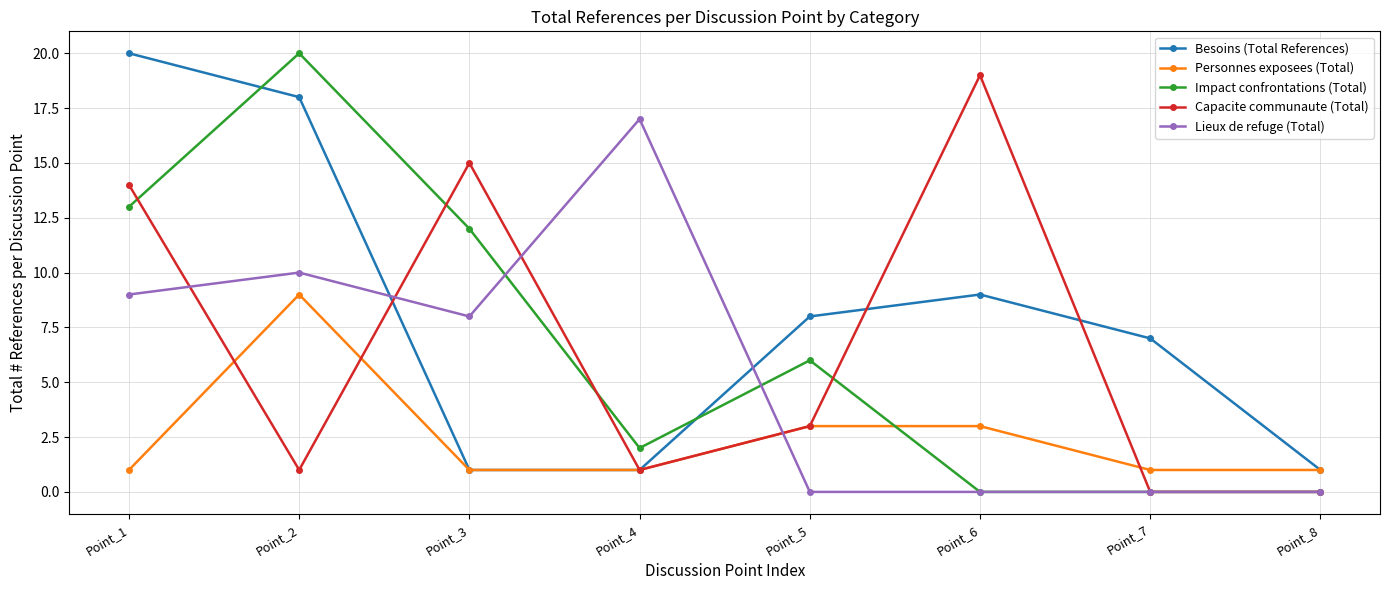

Does the chart display data point markers on the line(s)?

Yes